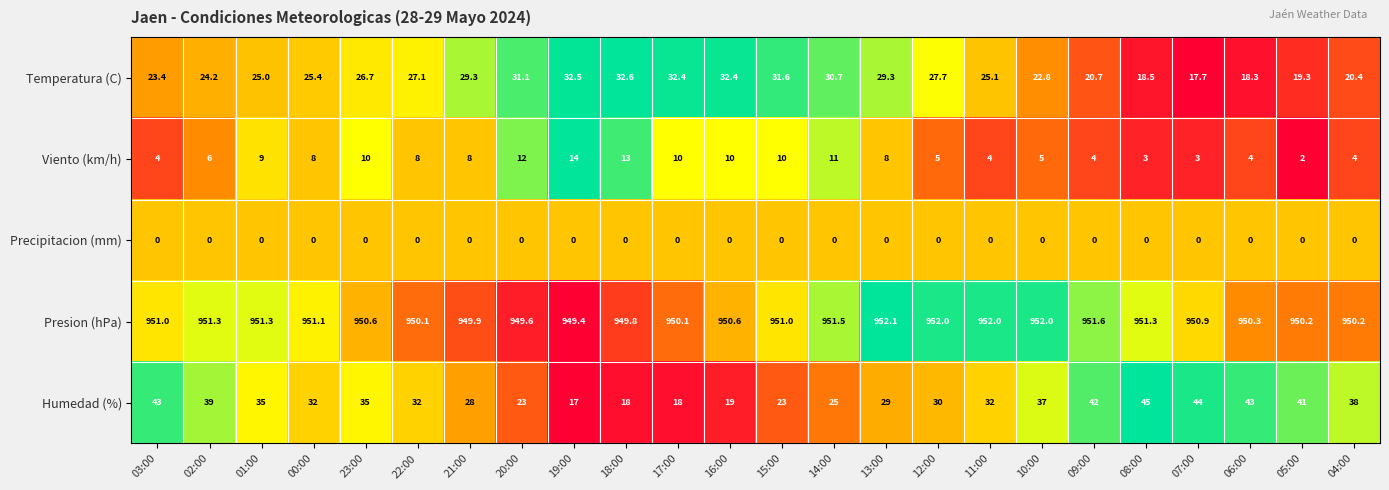

Which series has the largest total across all categories?

Presion (hPa)